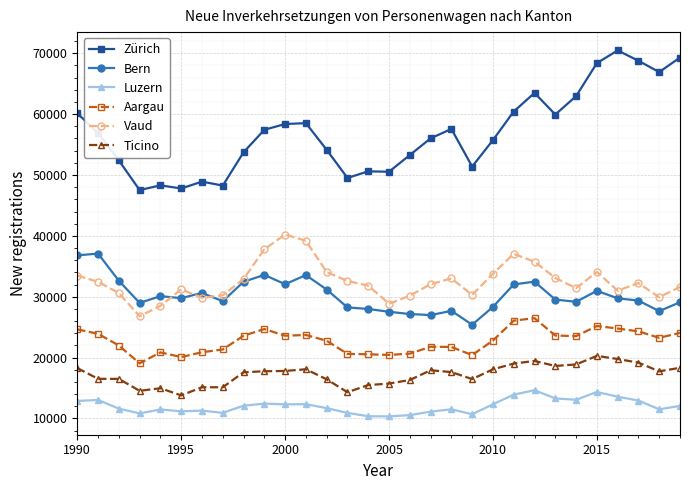

Which series has the largest range (max minus min)?

Zürich